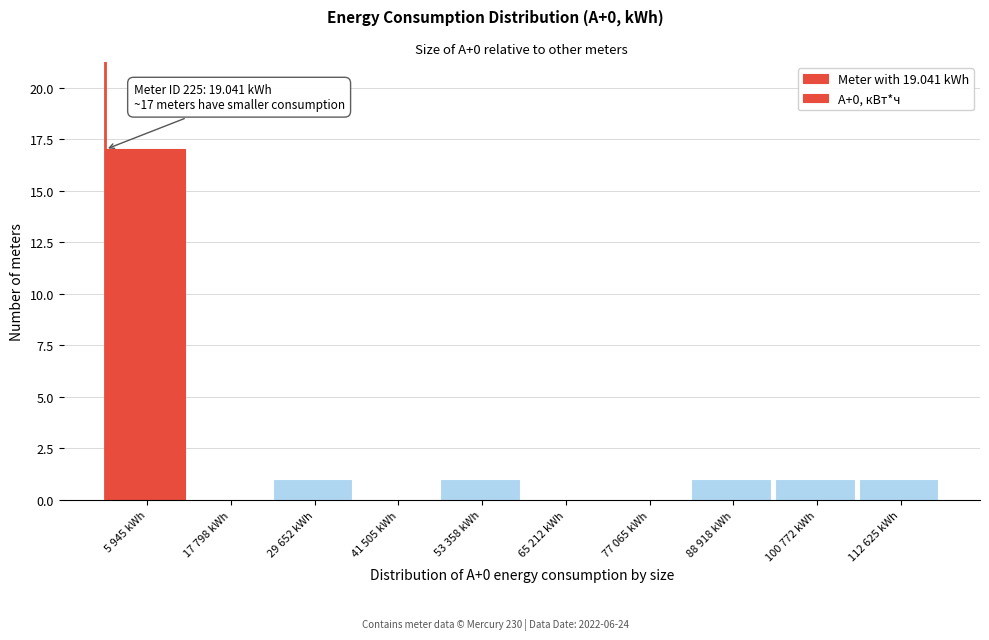

Reading left to right, list all the values displayed in this chart.

5 945 kWh=17	17 798 kWh=0	29 652 kWh=1	41 505 kWh=0	53 358 kWh=1	65 212 kWh=0	77 065 kWh=0	88 918 kWh=1	100 772 kWh=1	112 625 kWh=1